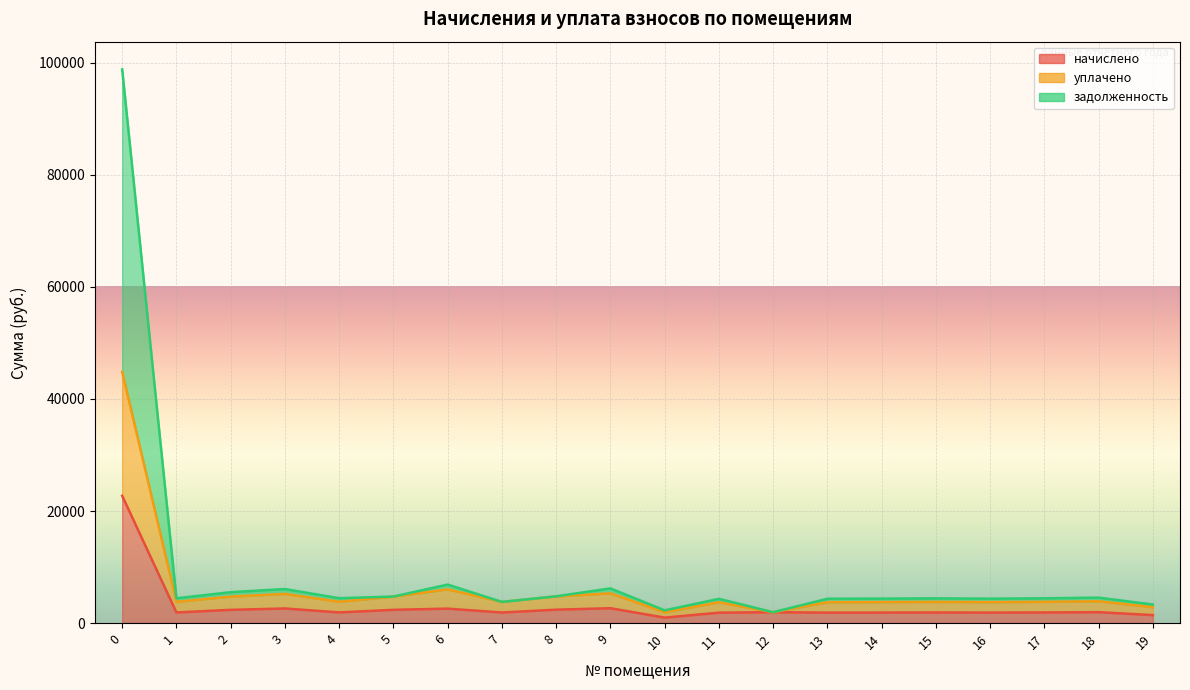

What is the value of the начислено point at the 18th from the left?

1895.1